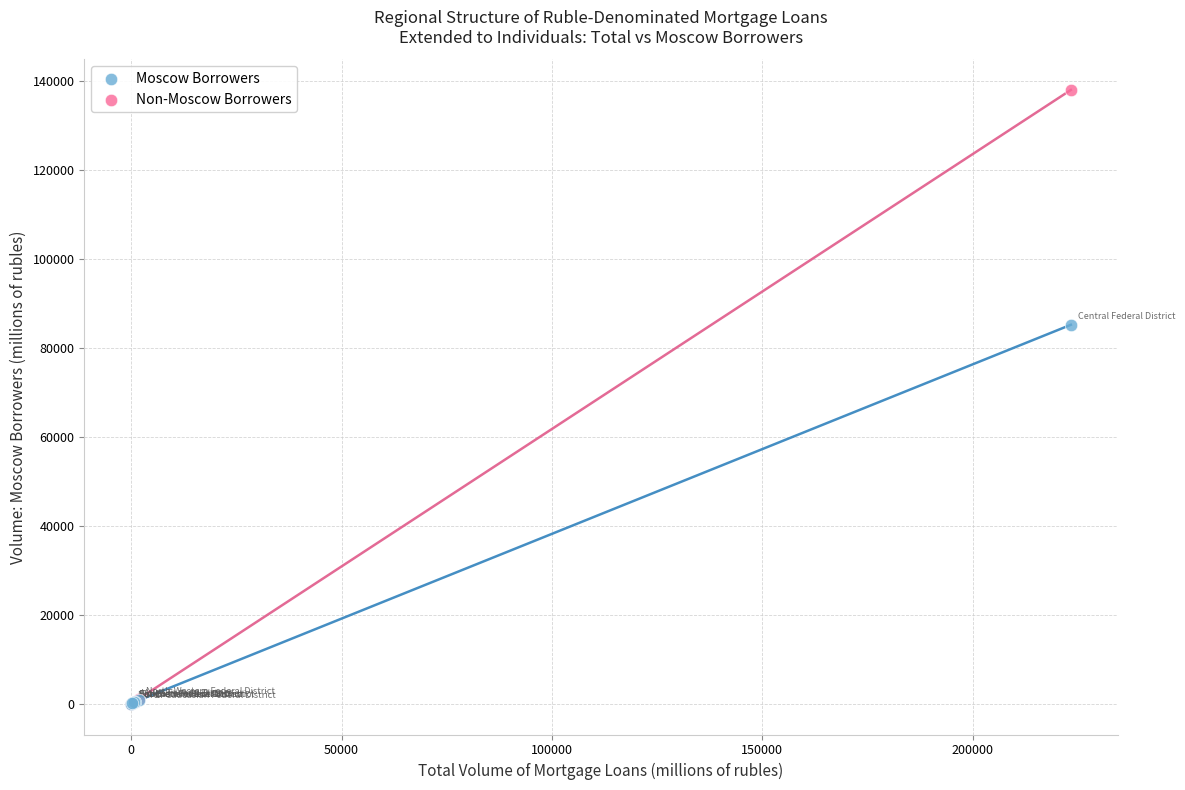

What are all the series names shown in the legend?

Moscow Borrowers, Non-Moscow Borrowers